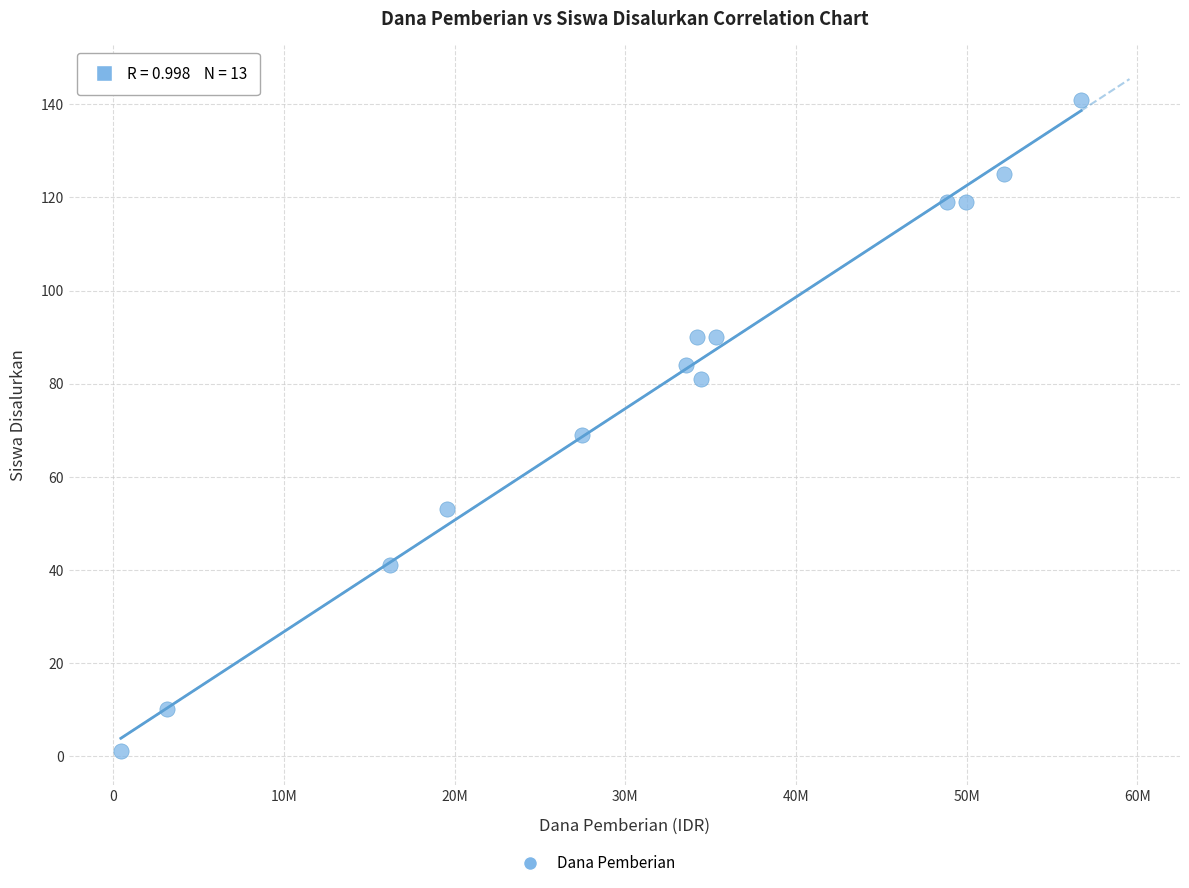

What is the range of Y values (max minus min)?

140